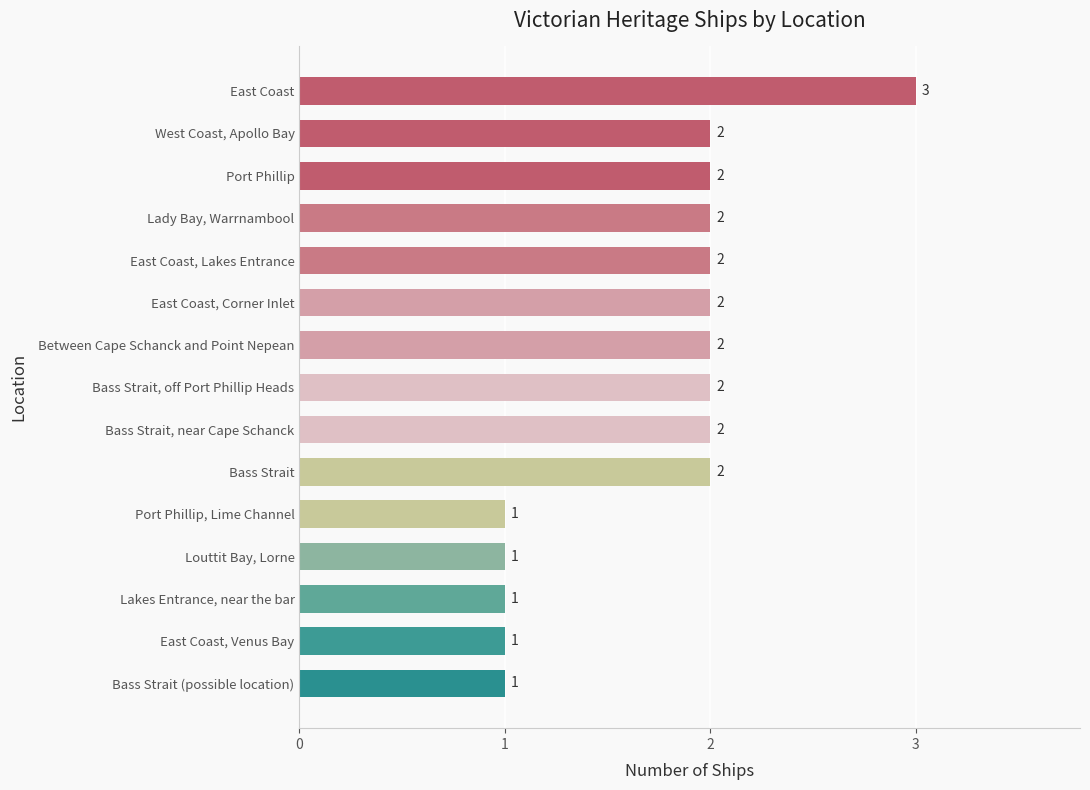

How many values are below 2?

5